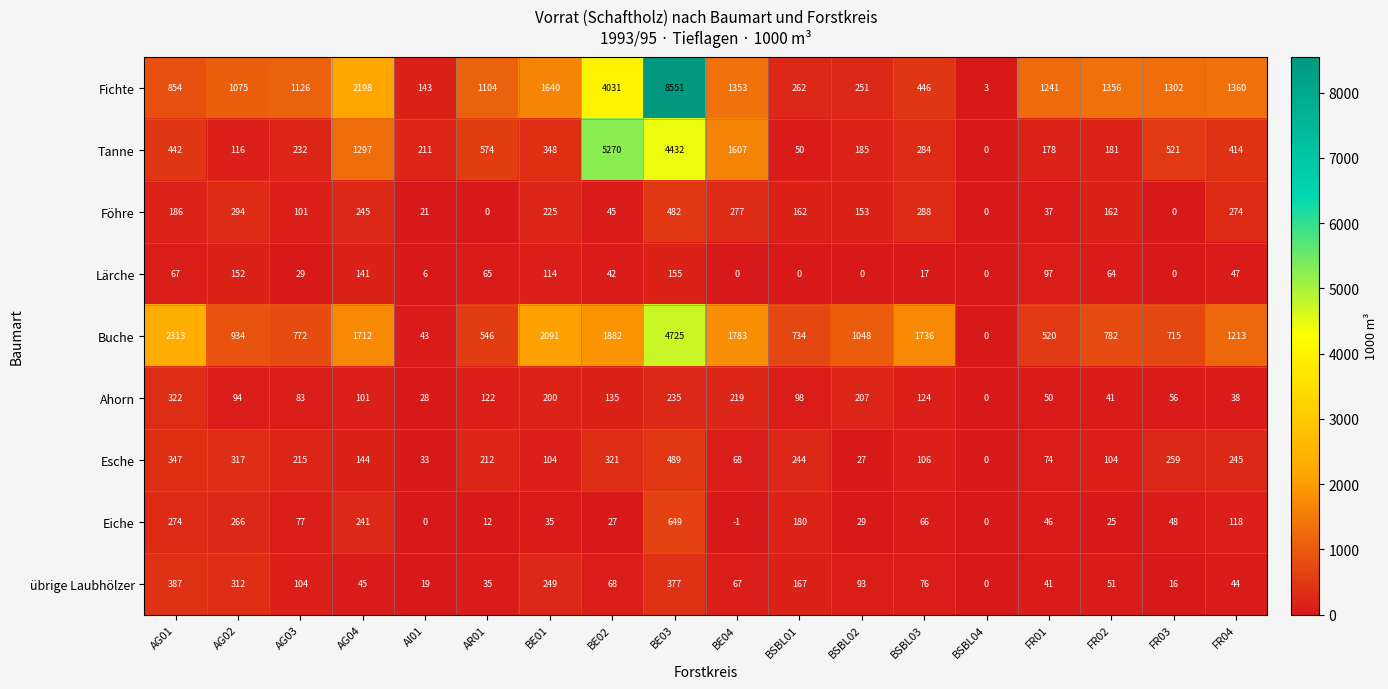

What is the greatest value displayed?

8551